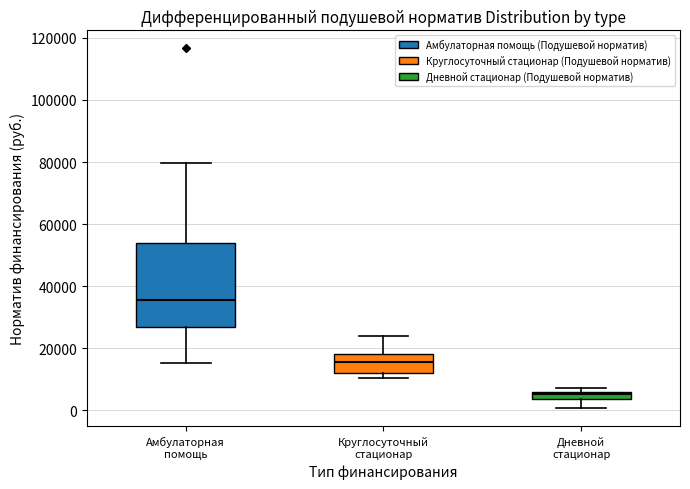

Comparing the boxes themselves (not the whiskers), which one is the tallest?

Амбулаторная помощь